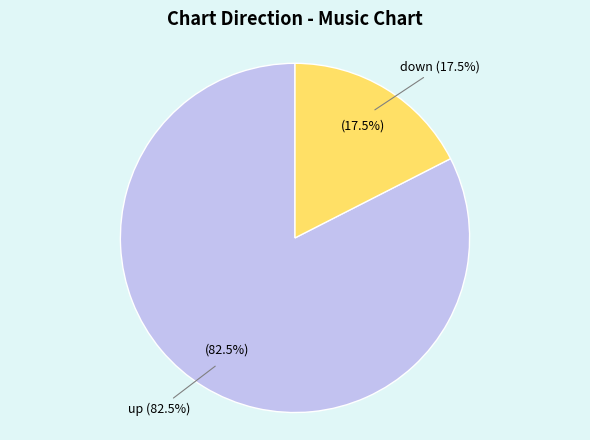

Which slice is the smallest?

down